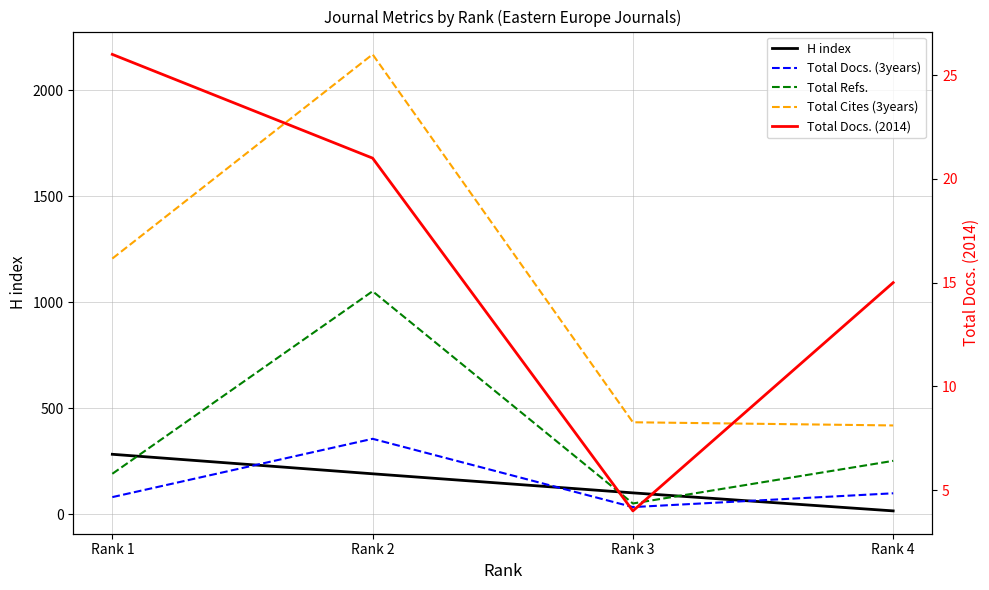

In Total Docs. (3years), how many points are higher than both neighbors (excluding endpoints)?

1